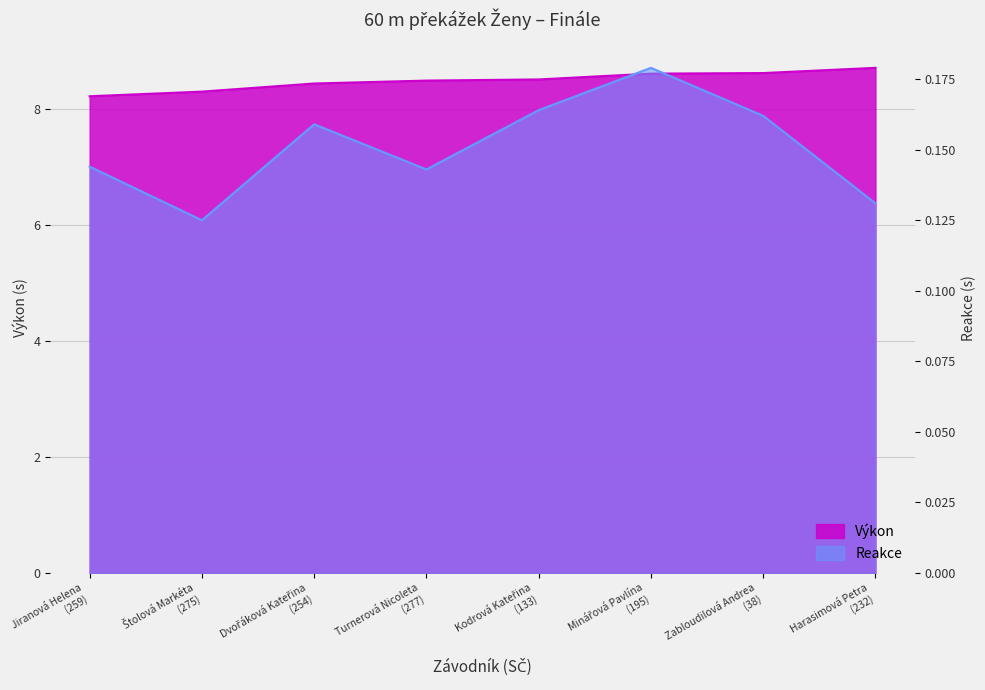

True or false: Výkon and Reakce intersect in this chart.

False